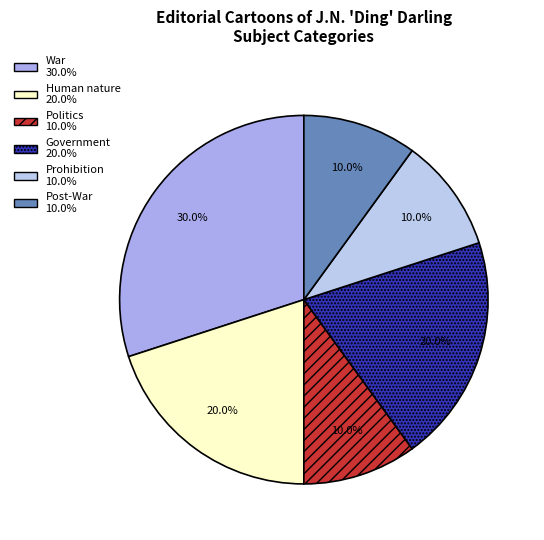

Combined, do Prohibition and Politics account for over 50%?

No